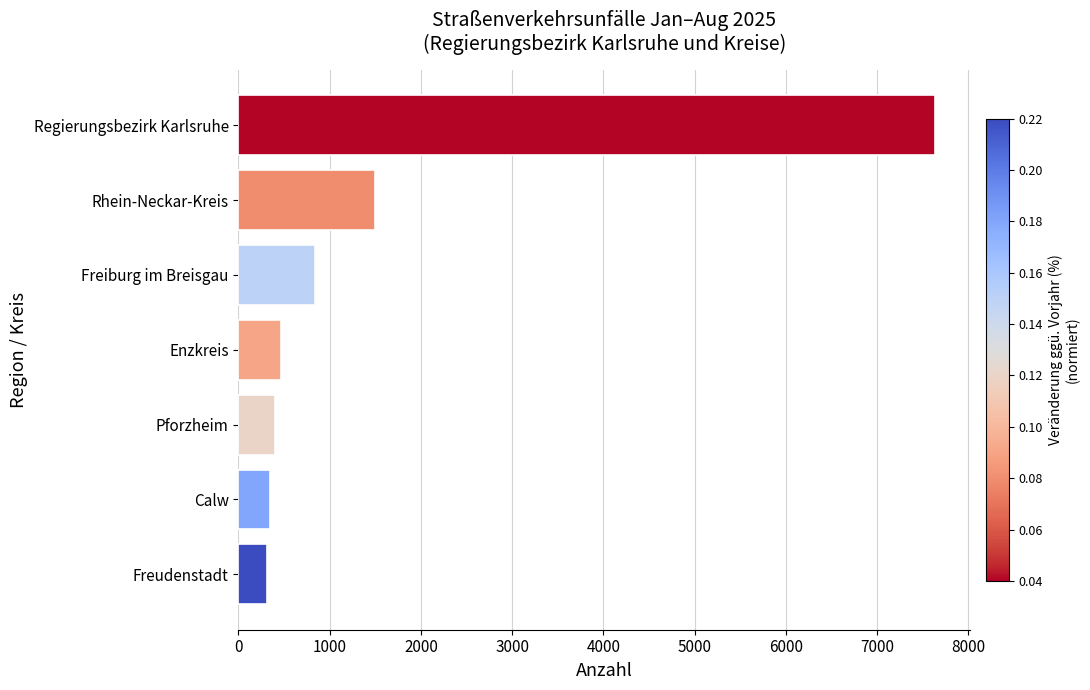

How many bars are there in total?

7